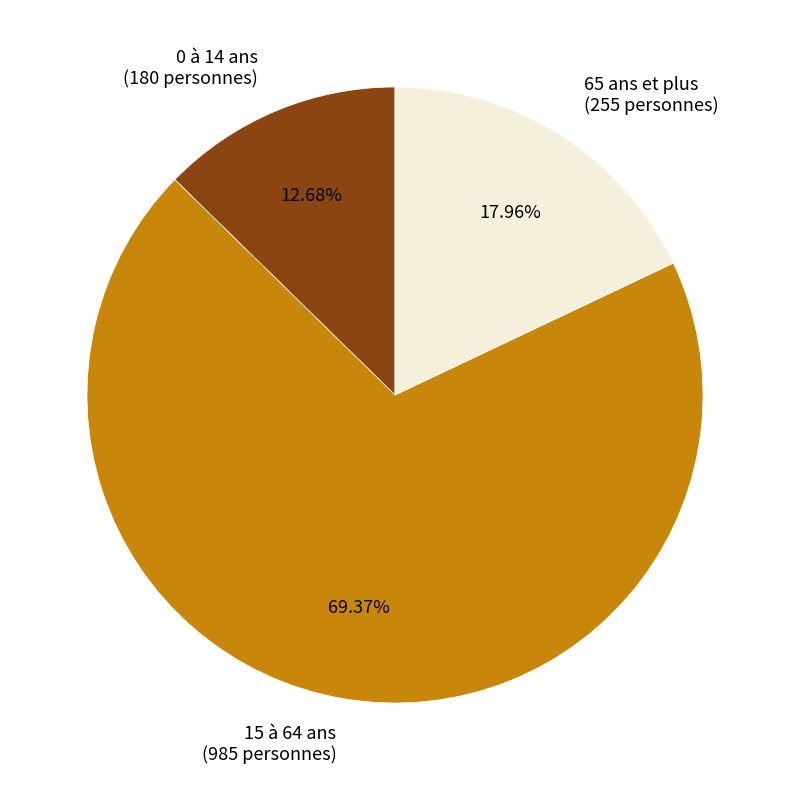

Is there a majority slice in this chart?

Yes